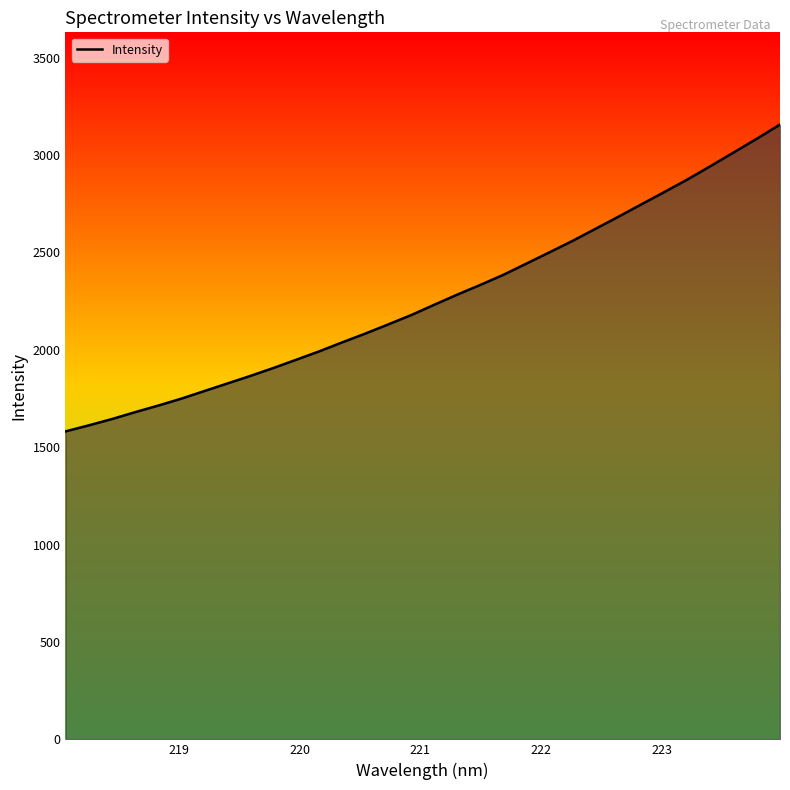

How many values are below 2231?

16